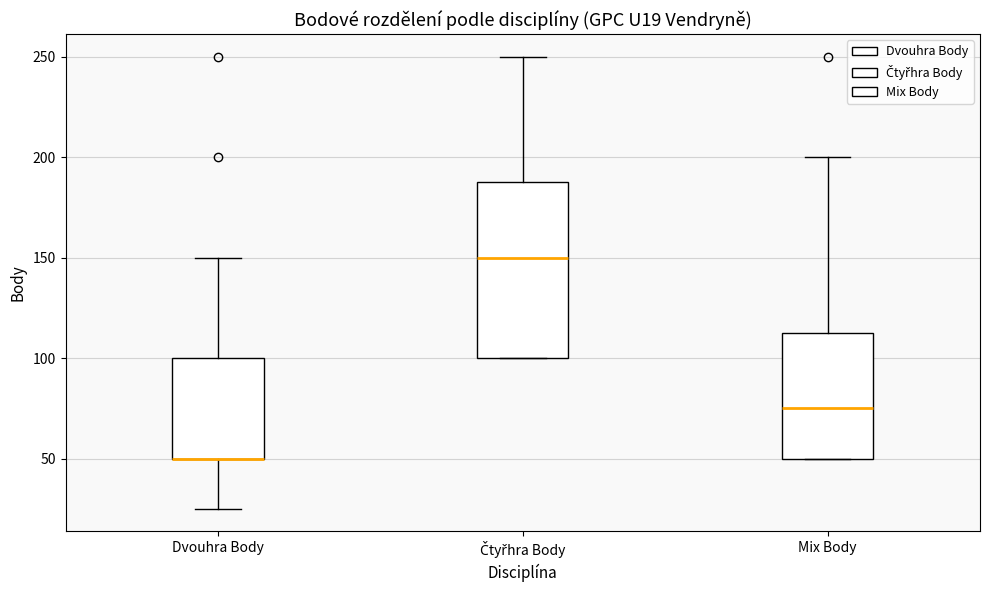

Comparing the boxes themselves (not the whiskers), which one is the tallest?

Čtyřhra Body